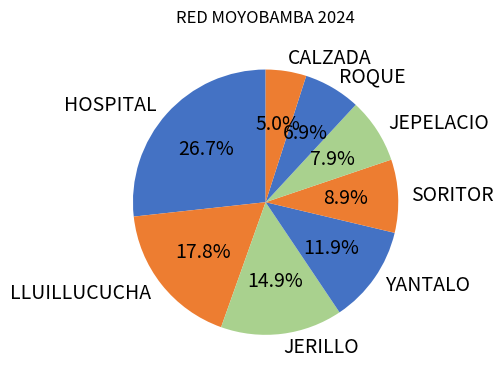

To the nearest percent, what is the combined percentage of JERILLO and CALZADA?

20%